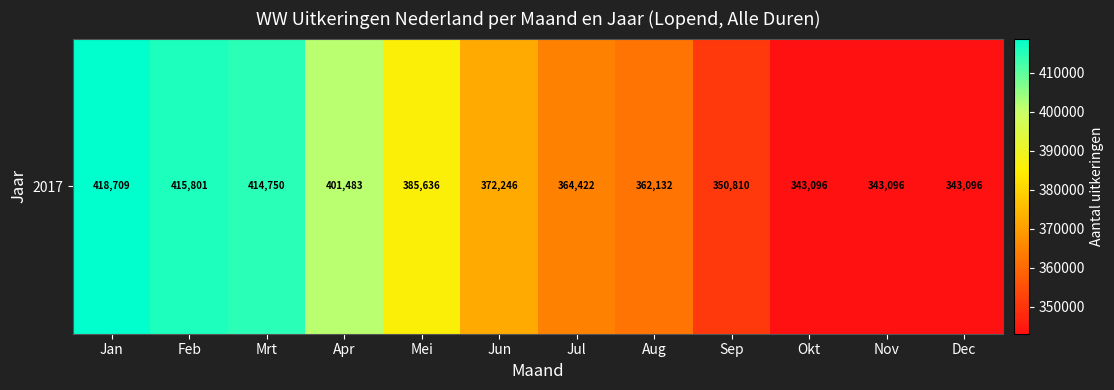

Reading left to right, extract all data points from this chart.

Jan=418709	Feb=415801	Mrt=414750	Apr=401483	Mei=385636	Jun=372246	Jul=364422	Aug=362132	Sep=350810	Okt=343096	Nov=343096	Dec=343096